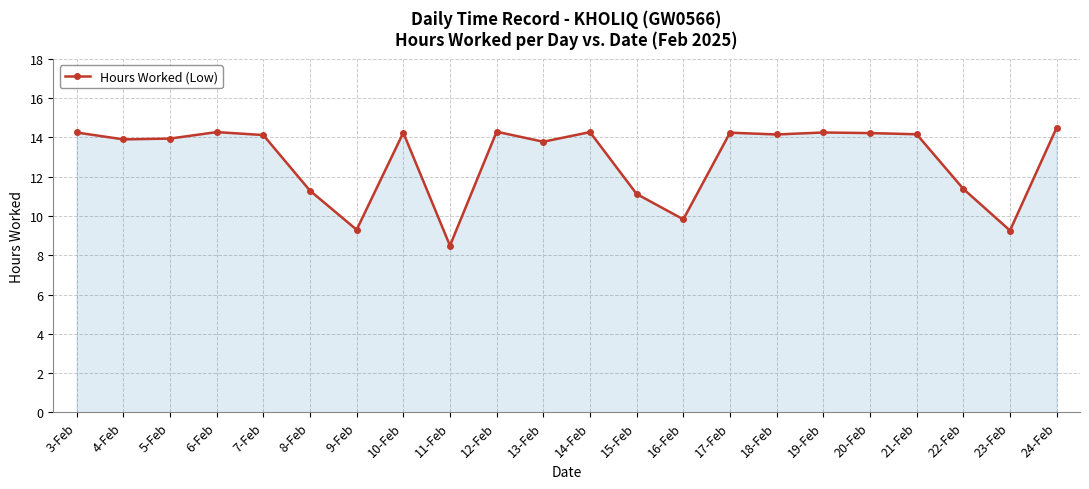

Where is the first local maximum?

6-Feb